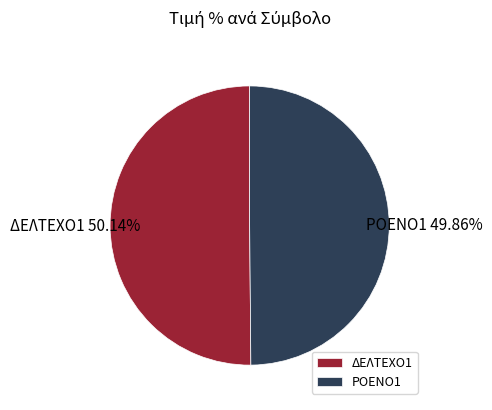

The ΡΟΕΝΟ1 slice represents 63% of the pie. True or false?

False